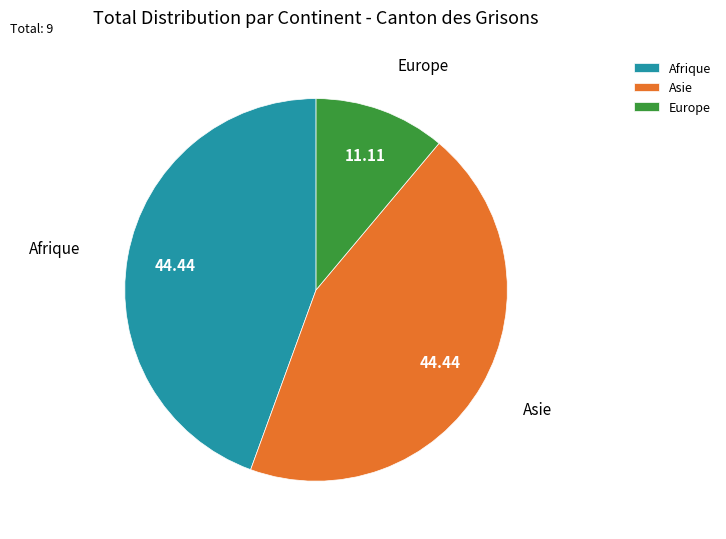

Does any single category account for the majority?

No